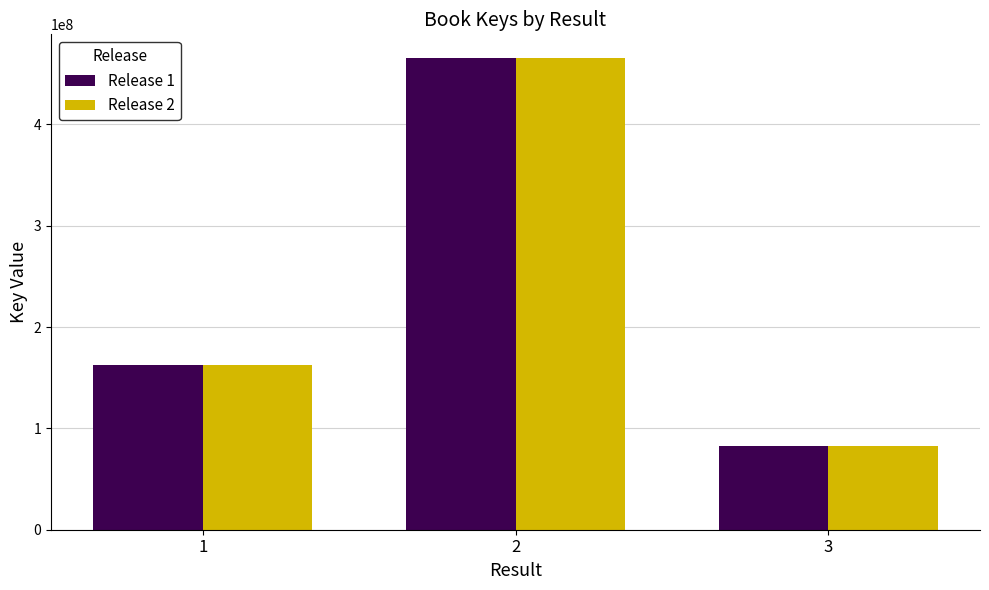

Is the value of Release 1 at 1 greater than the value of Release 2 at 3?

Yes